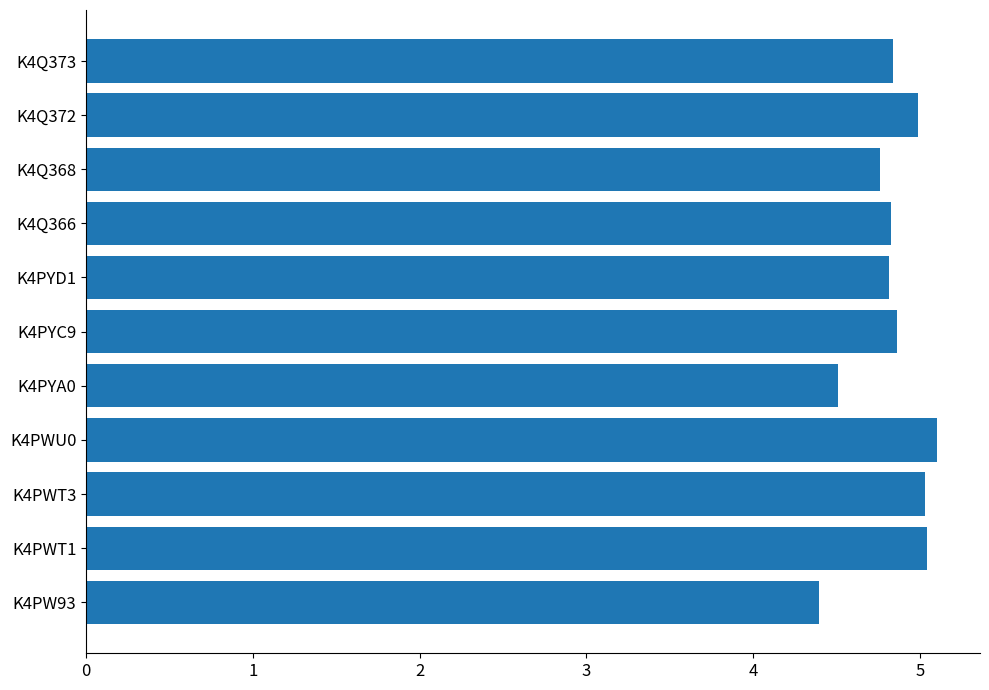

What is the maximum value shown in the chart?

5.1